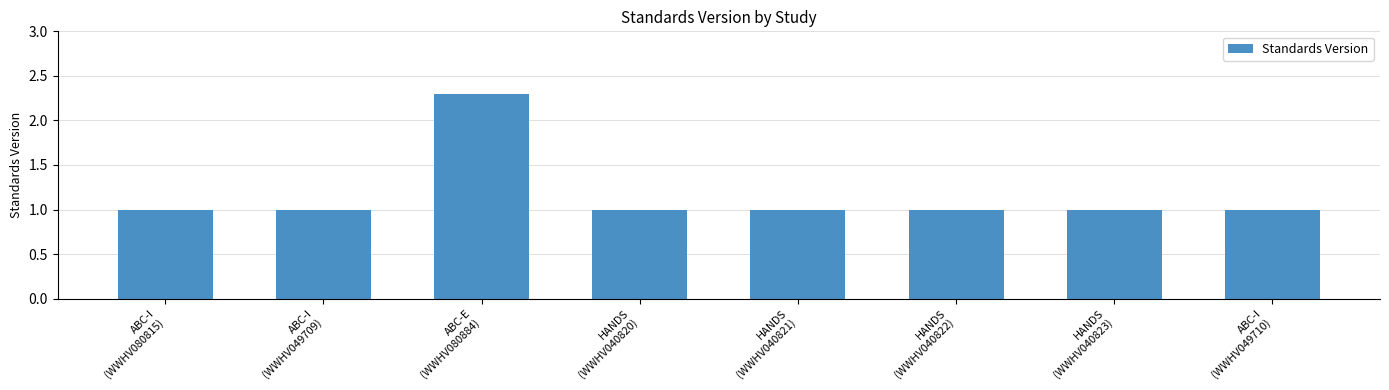

Reading right to left, extract all data points from this chart.

1.0	1.0	1.0	1.0	1.0	2.3	1.0	1.0